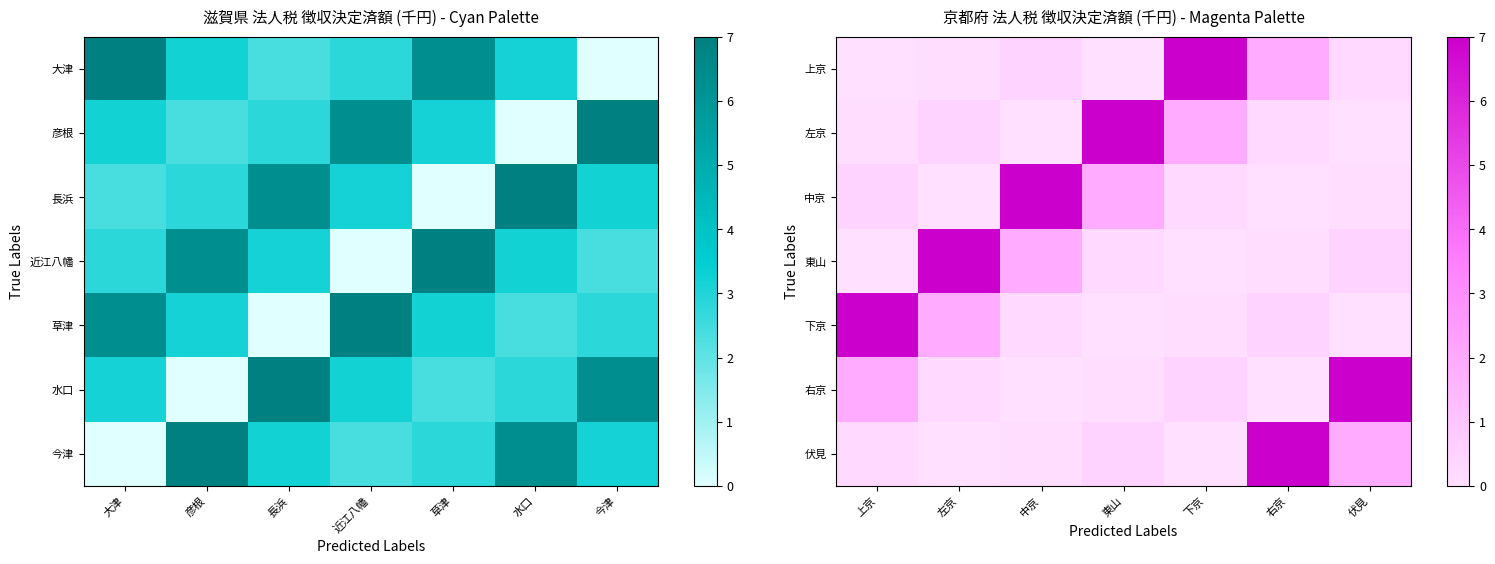

What is the difference between the maximum and minimum values in the 伏見 series?

7.0